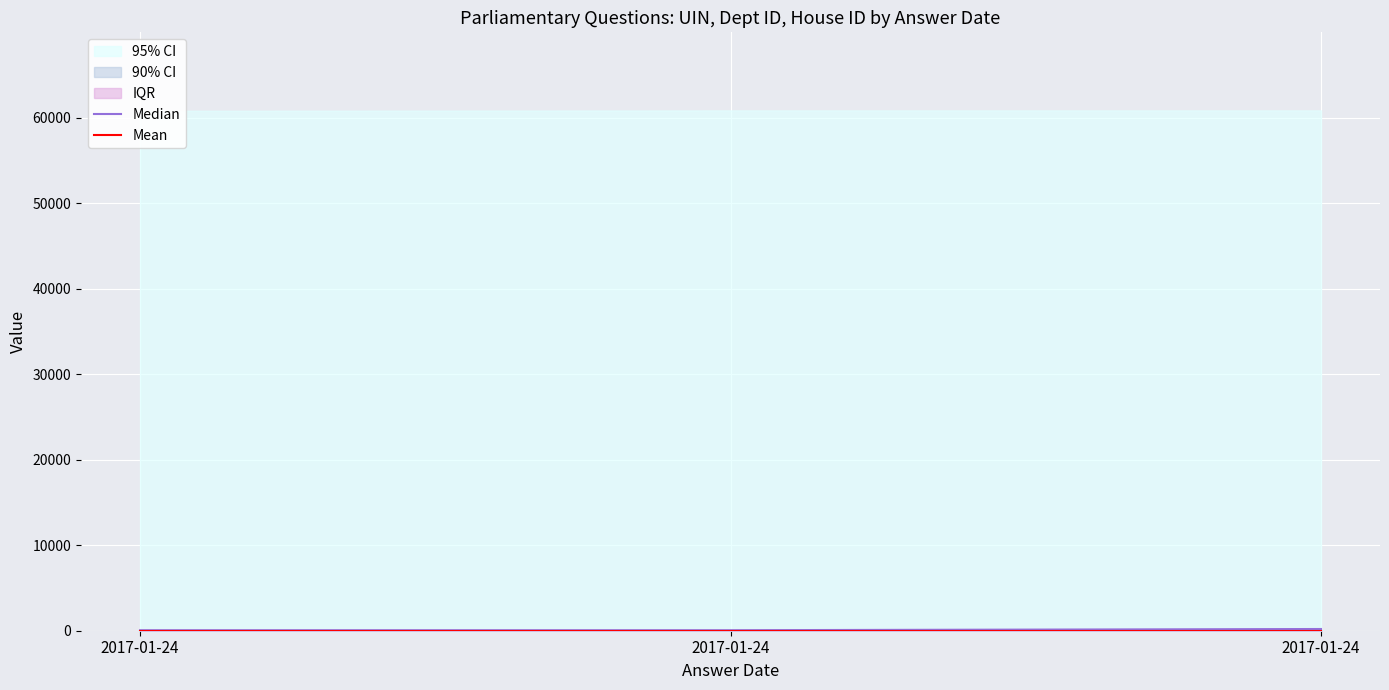

What is the sum of the Mean values at 2017-01-24 and 2017-01-24?

2